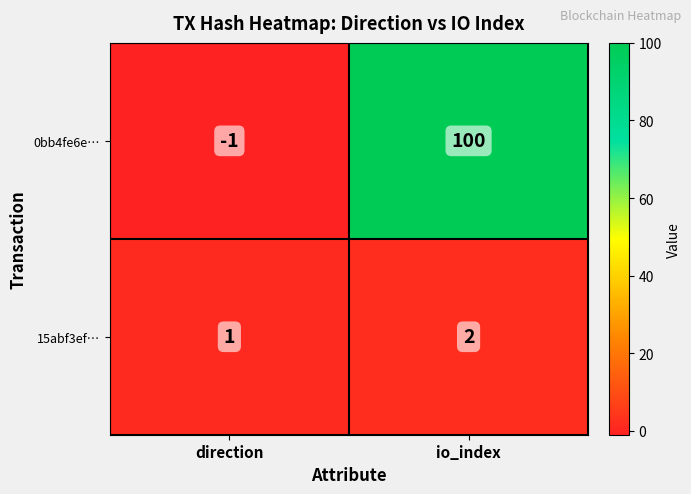

At which category is the sum across all series the highest?

io_index